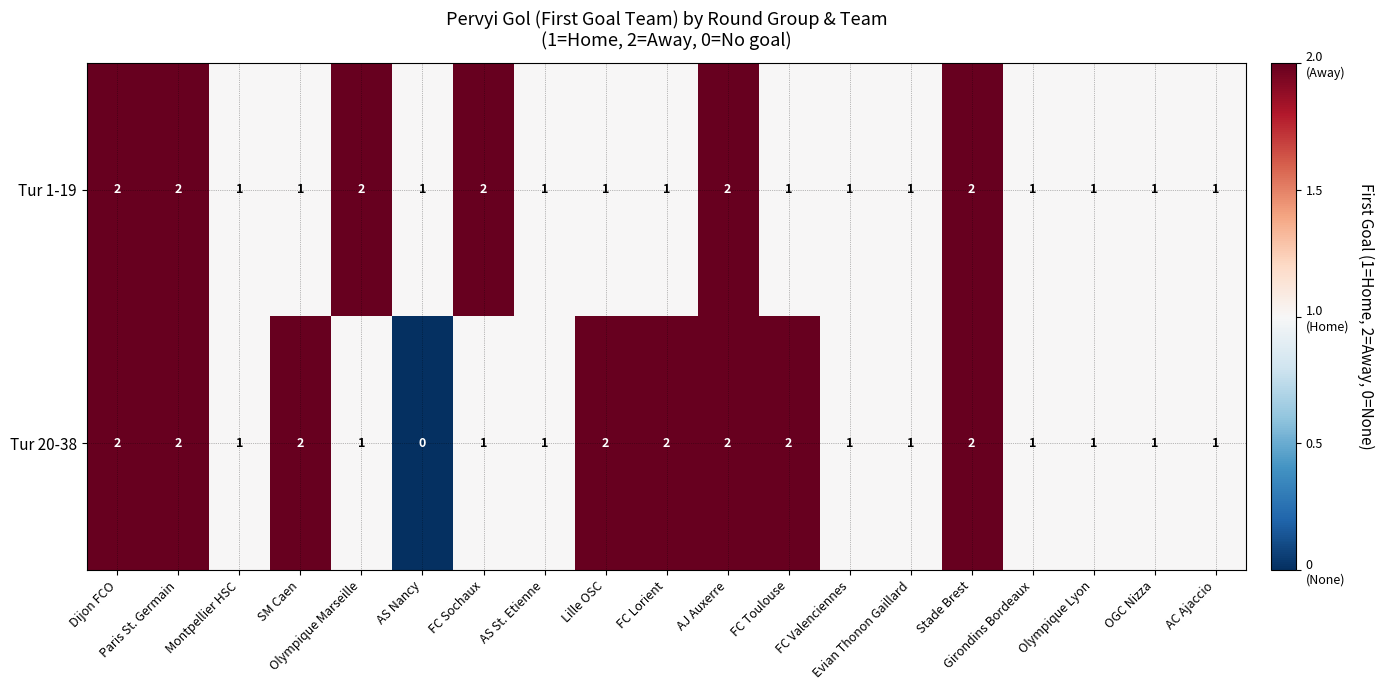

Rank the series by their average value, from highest to lowest.

Tur 20-38, Tur 1-19